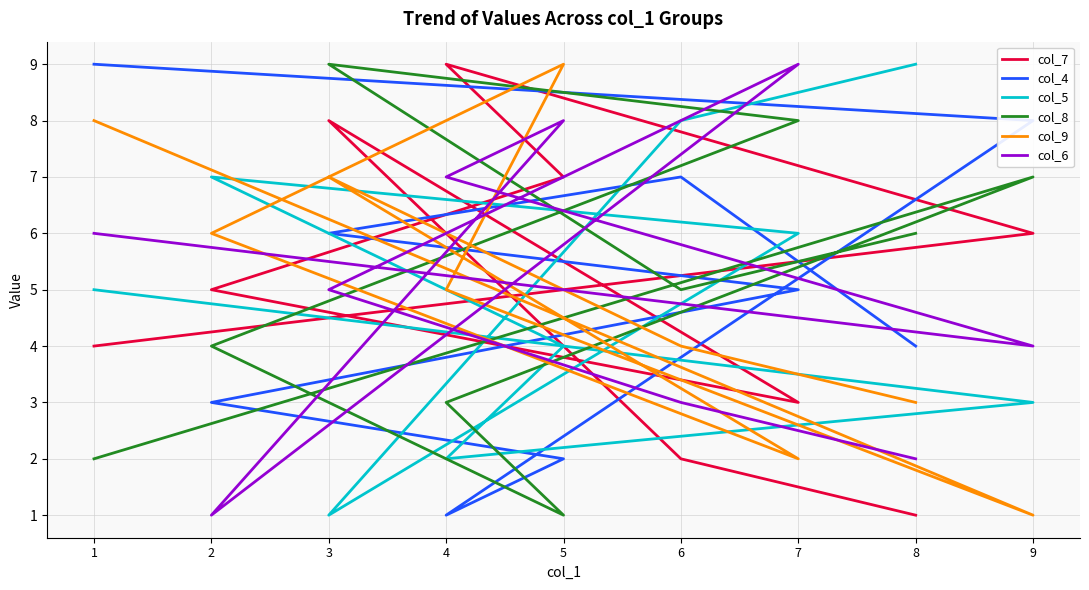

How many categories are shown in the chart?

9